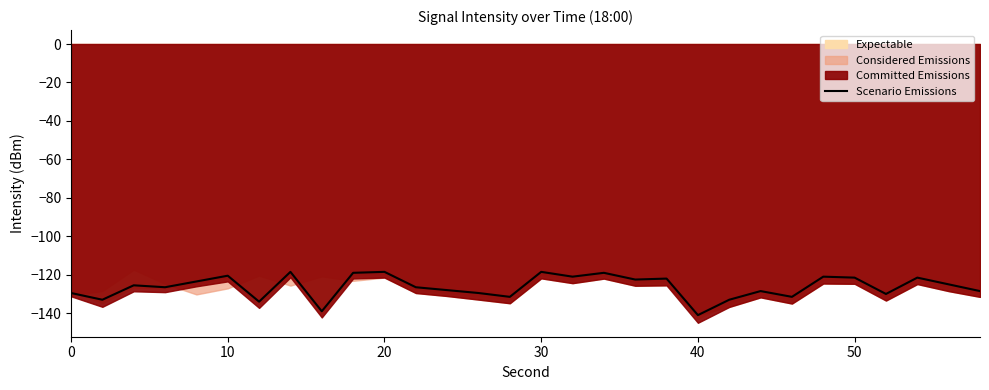

True or false: Scenario Emissions has a value of -24.2 at 30.

False